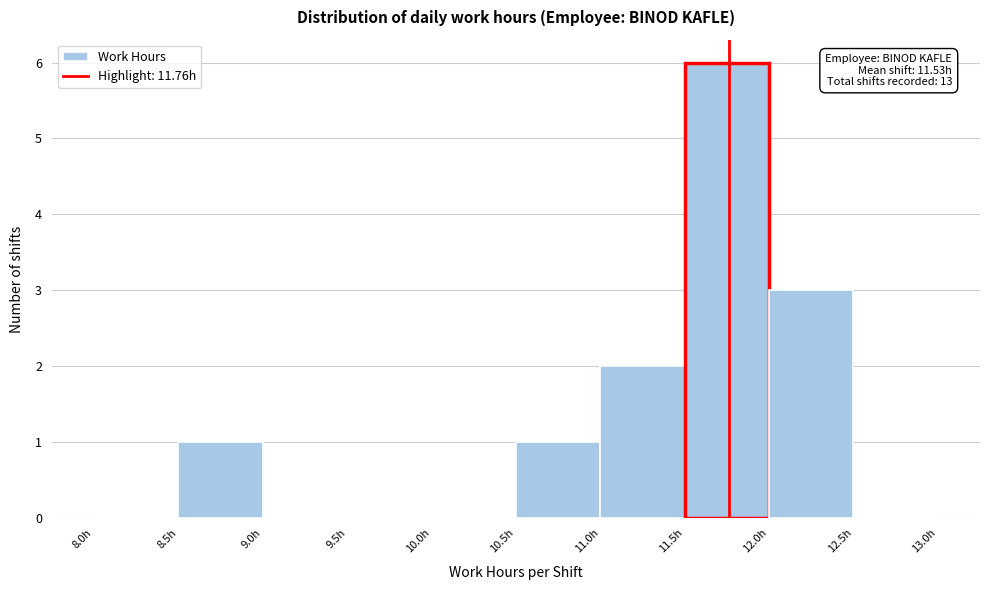

Which range on the x-axis has the tallest bar?

11.5 to 12.0